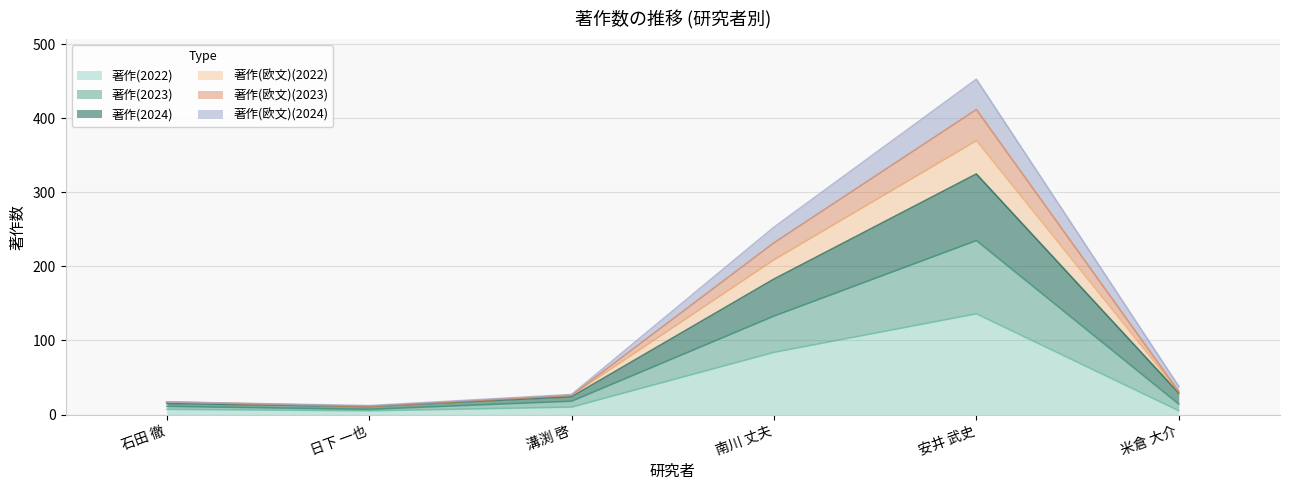

Rank the series by their maximum value, from lowest to highest.

著作(2022), 著作(欧文)(2022), 著作(2023), 著作(欧文)(2024), 著作(欧文)(2023), 著作(2024)